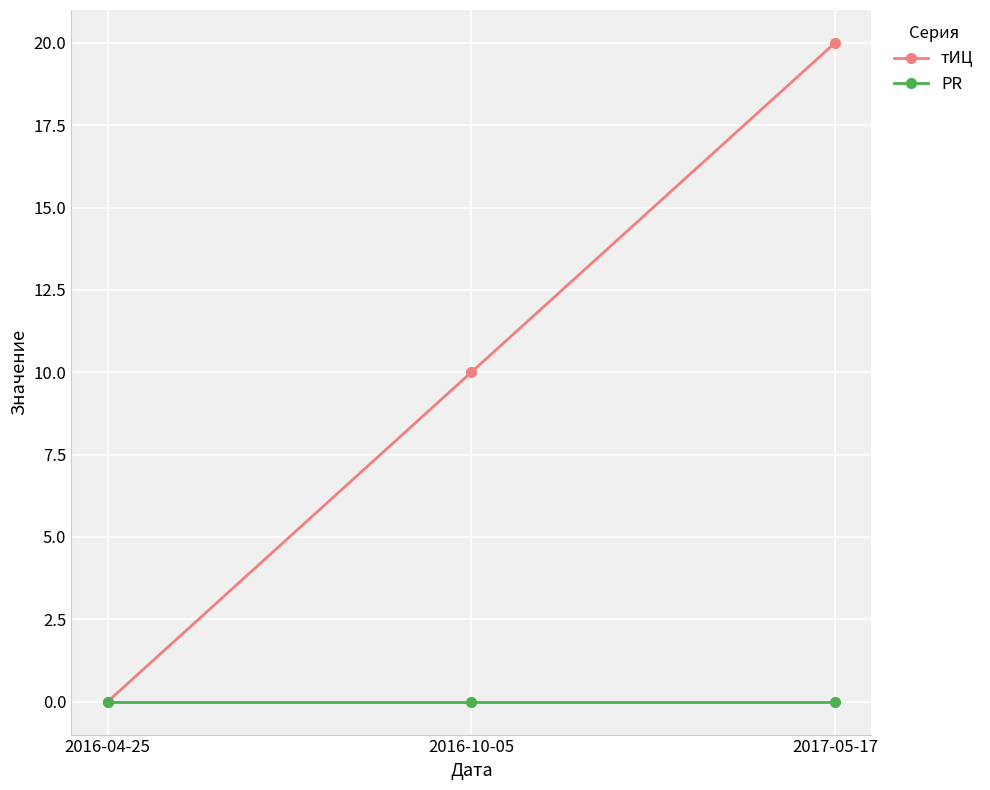

How many positive values does the тИЦ series have?

2